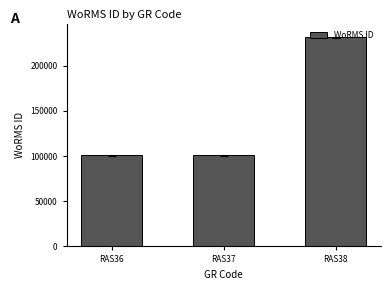

What is the sum of the values at RAS38 and RAS37?

332666